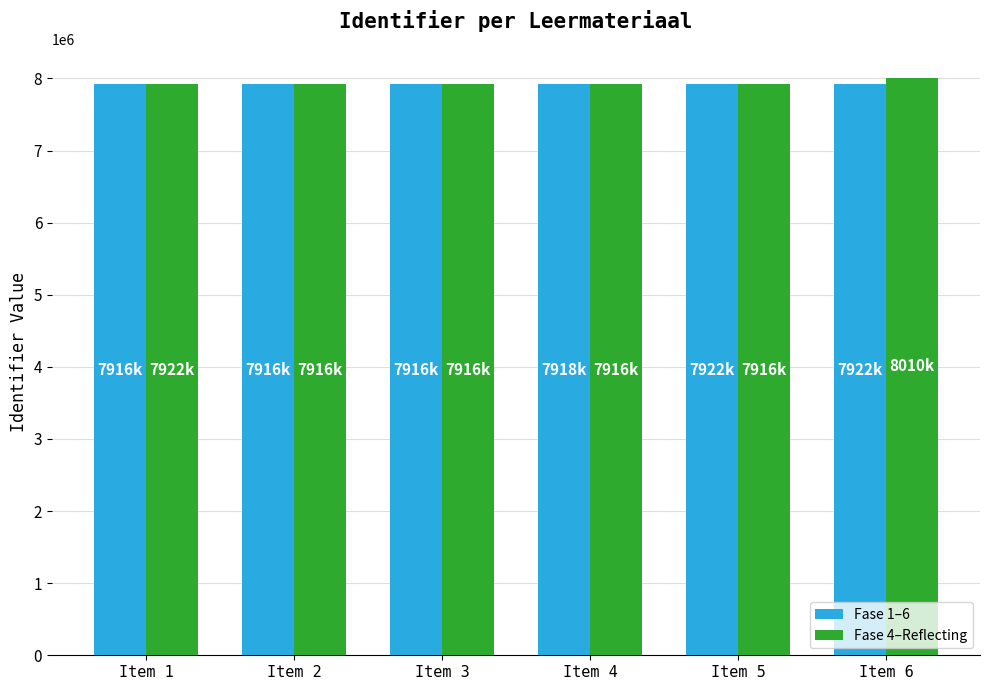

What is the total value across all series at Item 2?

15833233